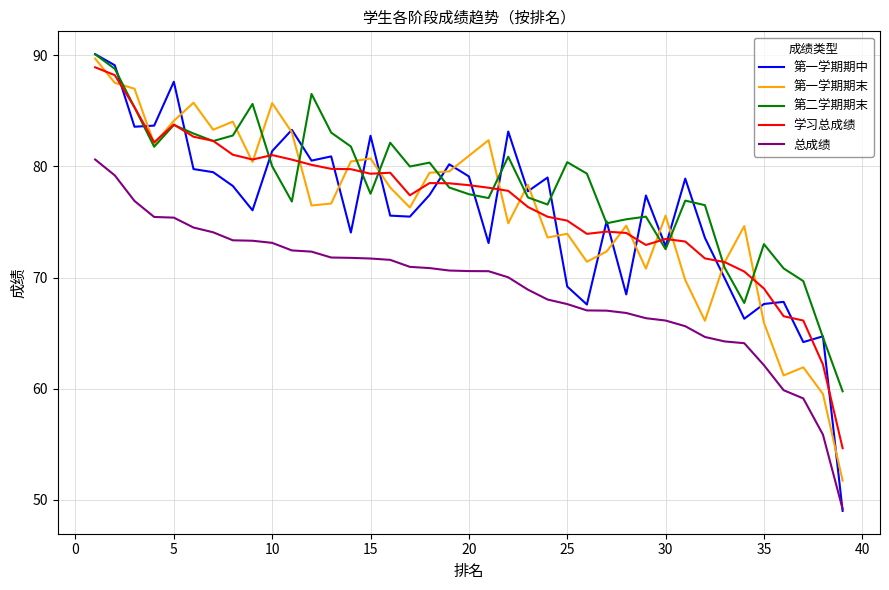

True or false: 第一学期期末 and 总成绩 cross at least once.

False